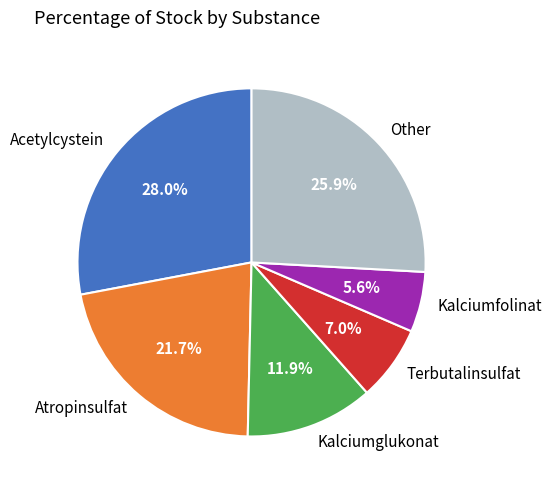

Which category has the biggest portion of the pie?

Acetylcystein